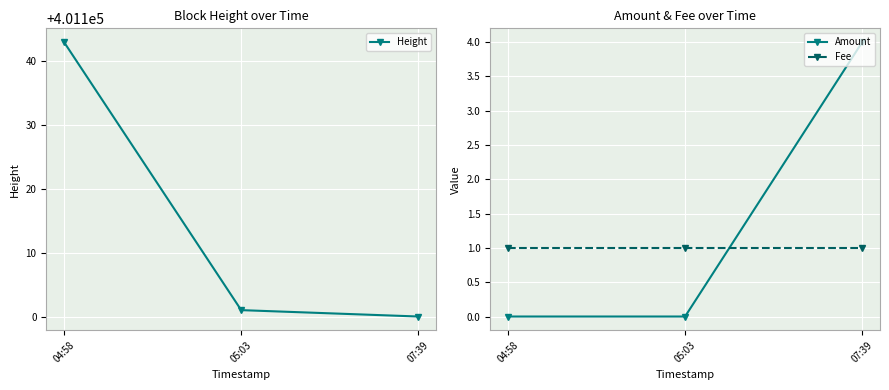

Between 04:58 and 05:03, which is larger?

04:58